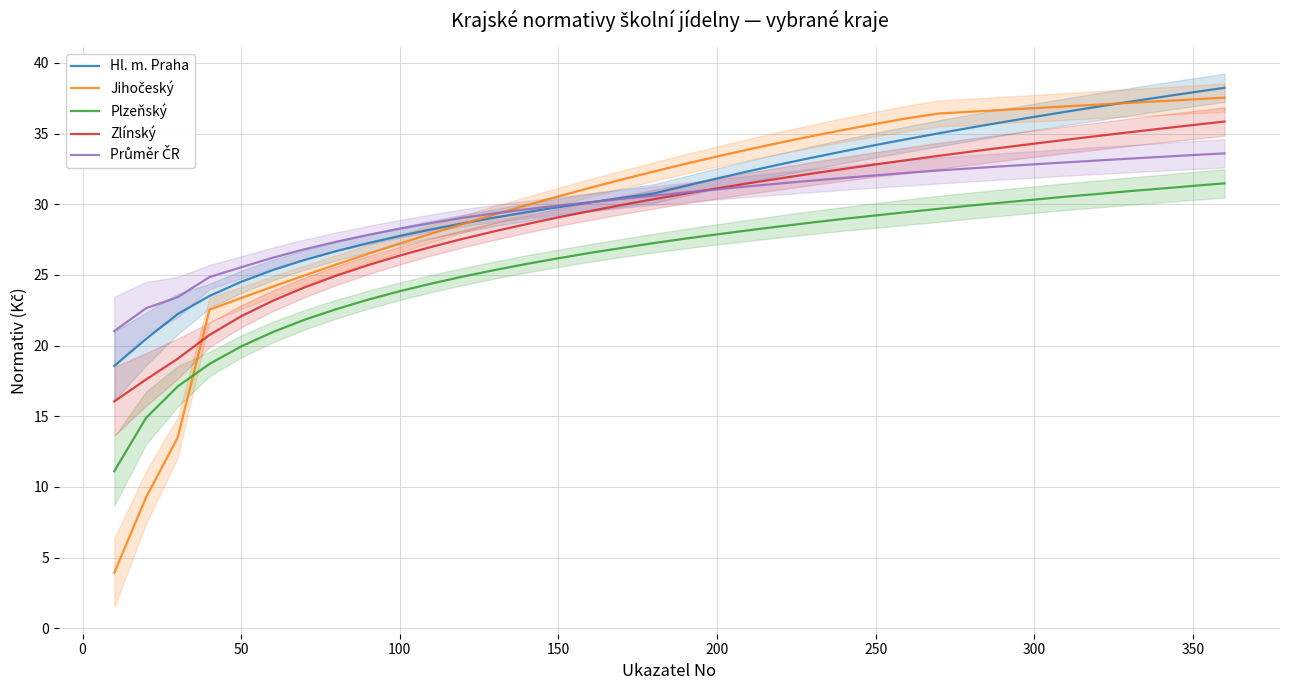

The Plzeňský series shows 31.3 at 350. True or false?

True